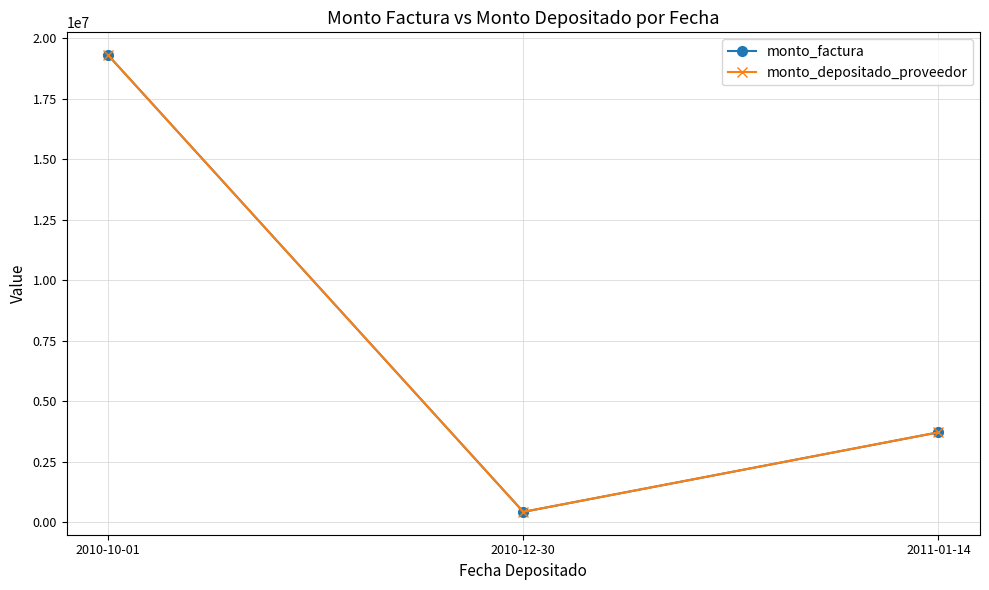

Count the monto_depositado_proveedor values in the range 425000 to 19300000.

3